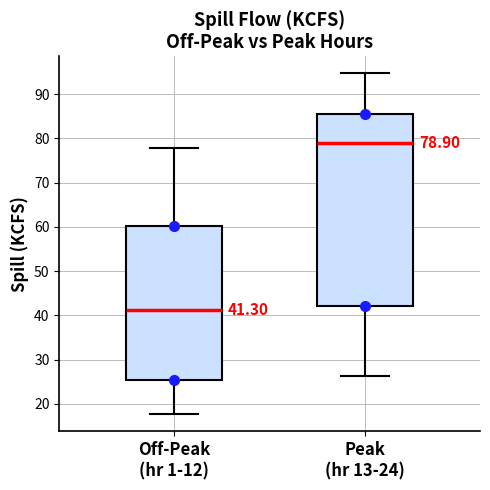

Which box's median line is the lowest?

Off-Peak (hr 1-12)